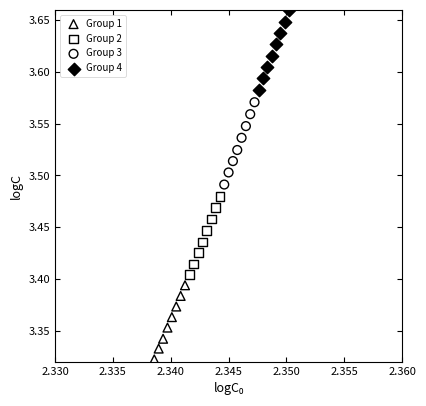

Which series contains the highest Y value?

Group 4